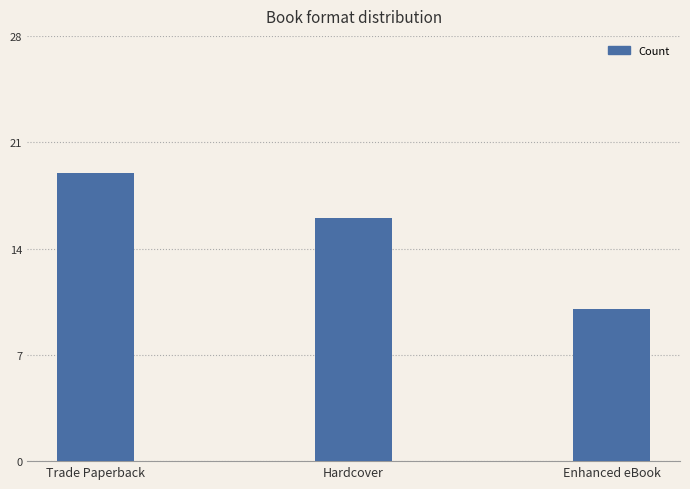

How many values are below 16?

1